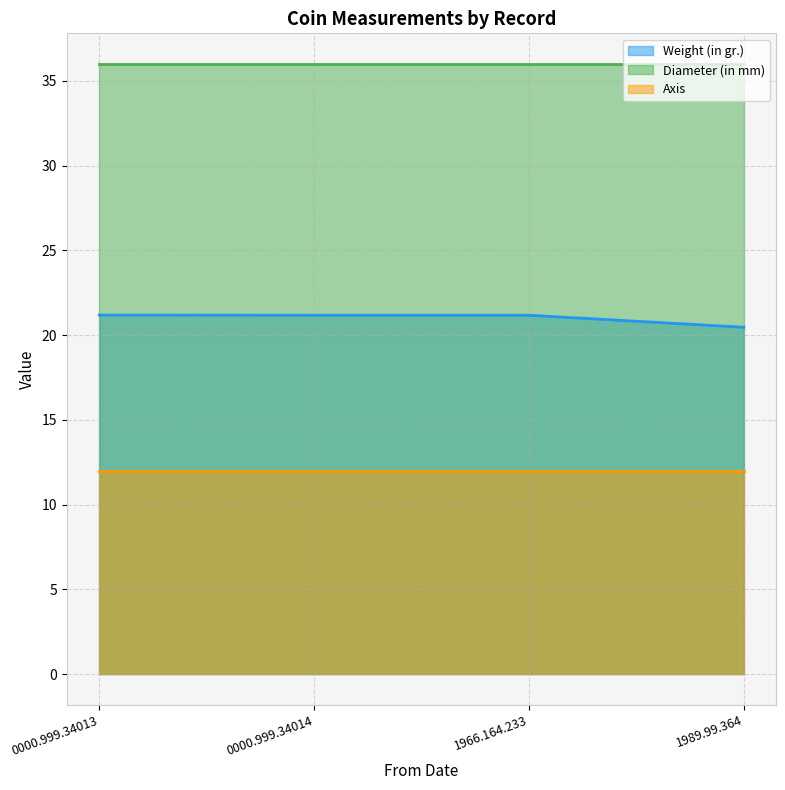

Rank the series at 1989.99.364 from highest to lowest value.

Diameter (in mm), Weight (in gr.), Axis